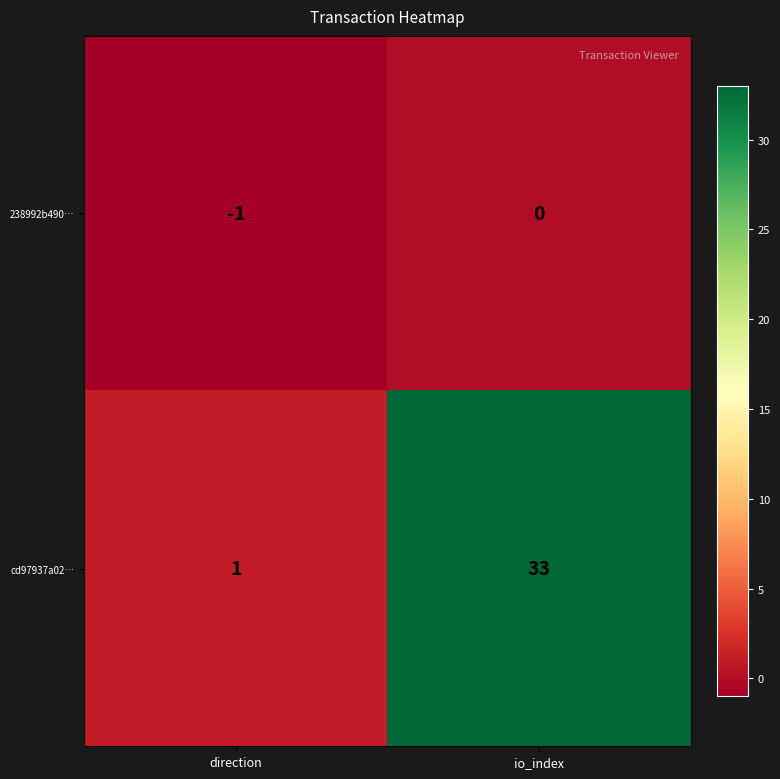

Which label corresponds to the smallest value in the chart?

direction